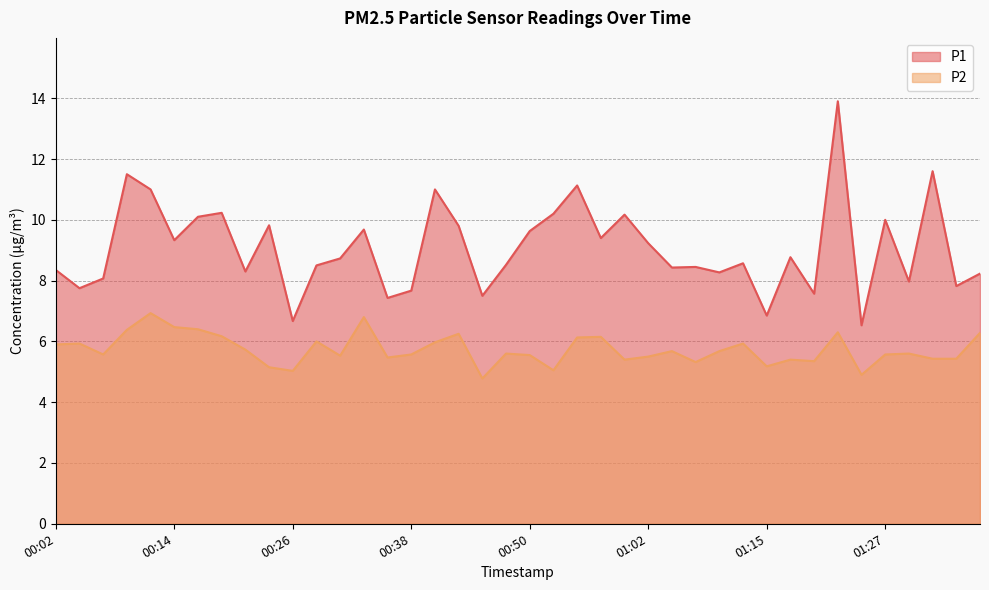

How many interior local valleys does the P1 series have?

14